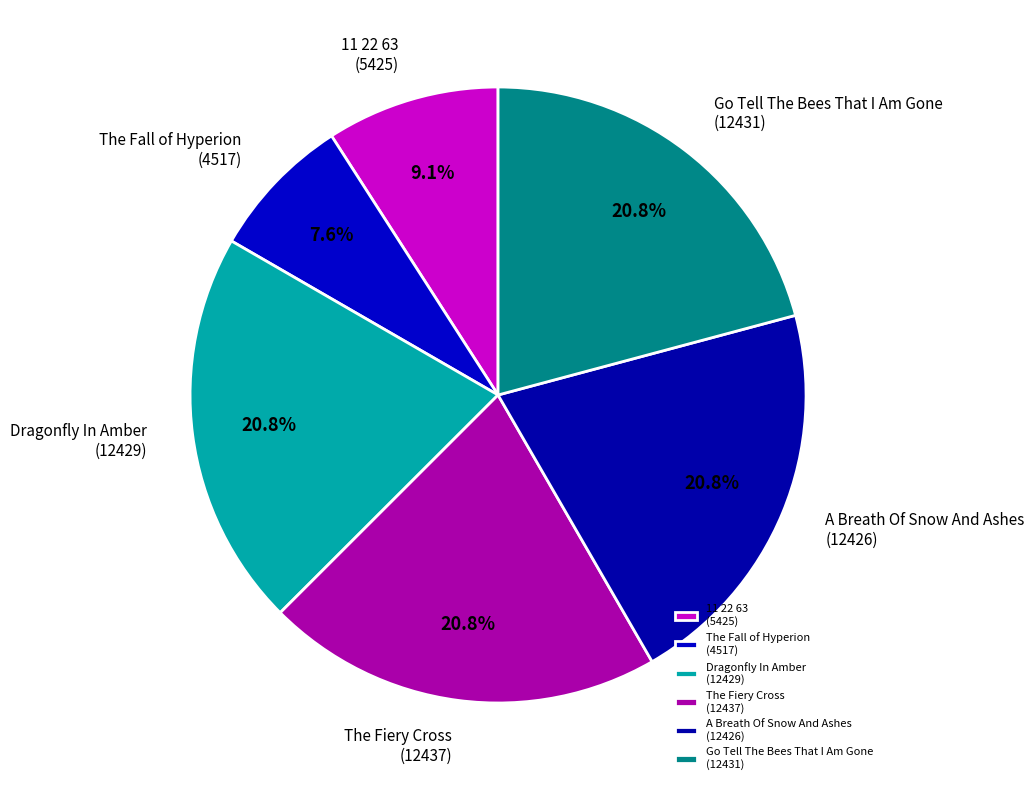

Is Go Tell The Bees That I Am Gone (12431) the majority of the pie?

No